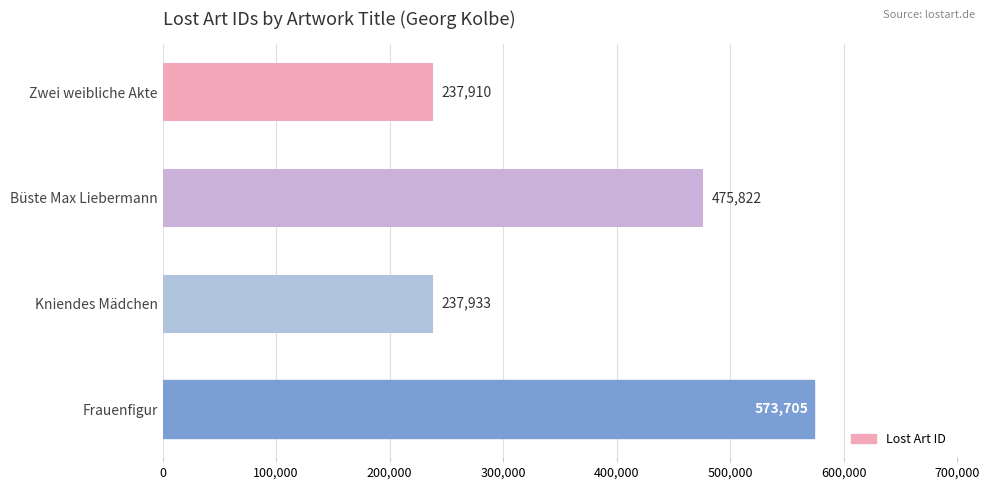

Is it true that the value at Frauenfigur is 573705?

True